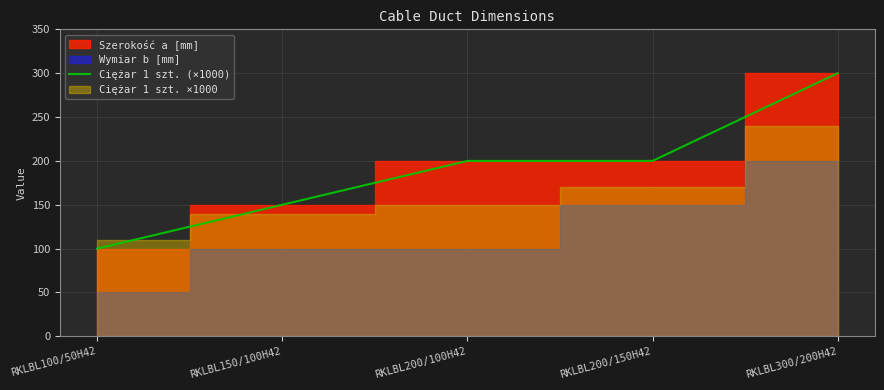

Reading right to left, extract all data points from this chart.

300	200	200	150	100